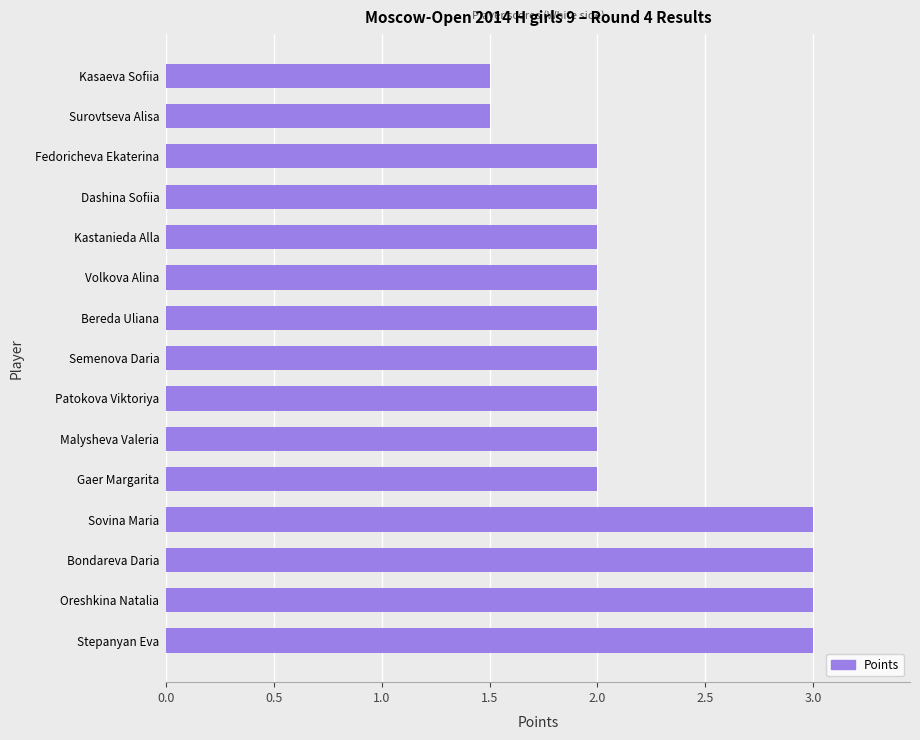

What is the average value?

2.2